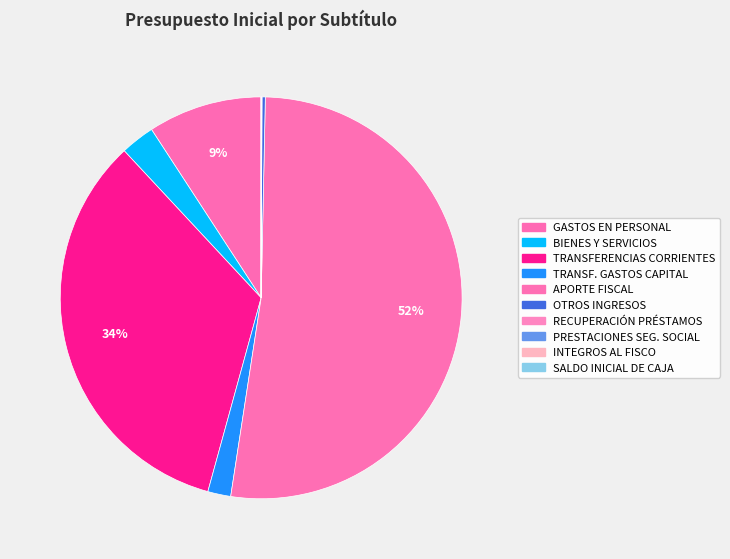

Rank the categories by value from highest to lowest.

APORTE FISCAL, TRANSFERENCIAS CORRIENTES, GASTOS EN PERSONAL, BIENES Y SERVICIOS DE CONSUMO, TRANSFERENCIAS PARA GASTOS DE CAPITAL, OTROS INGRESOS CORRIENTES, RECUPERACIÓN DE PRÉSTAMOS, PRESTACIONES DE SEGURIDAD SOCIAL, SALDO INICIAL DE CAJA, INTEGROS AL FISCO